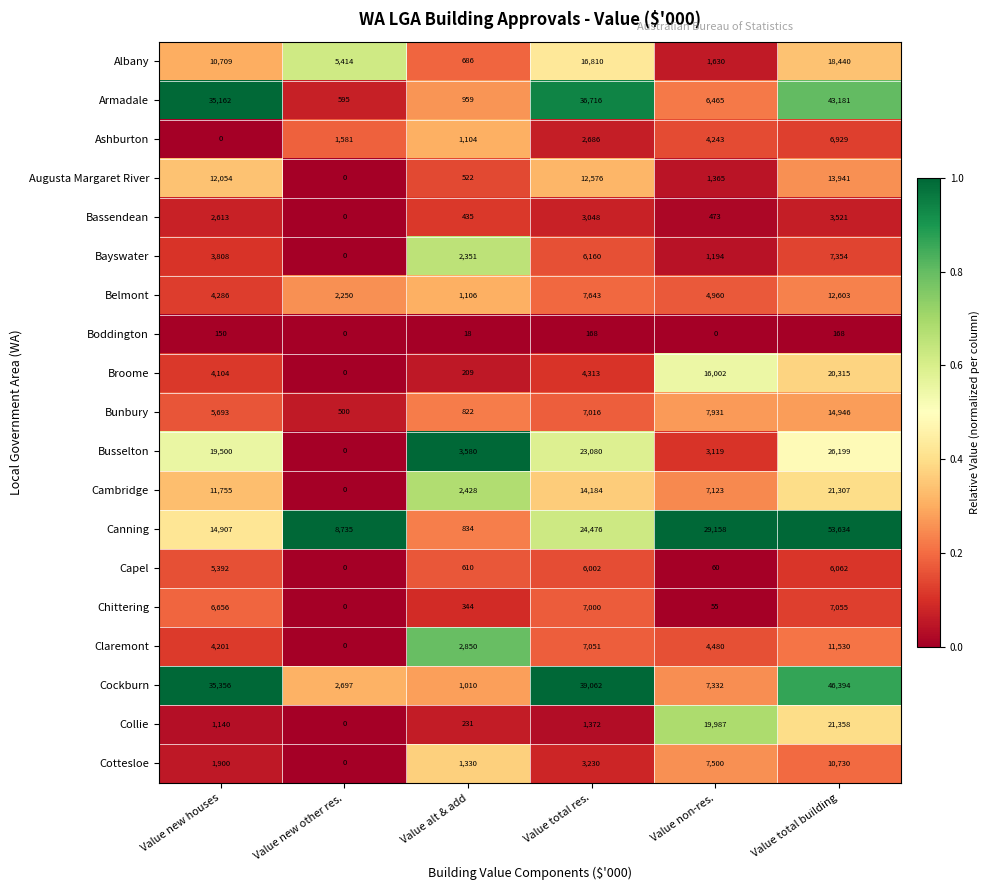

At which category does the chart reach its peak across all series?

Value total building